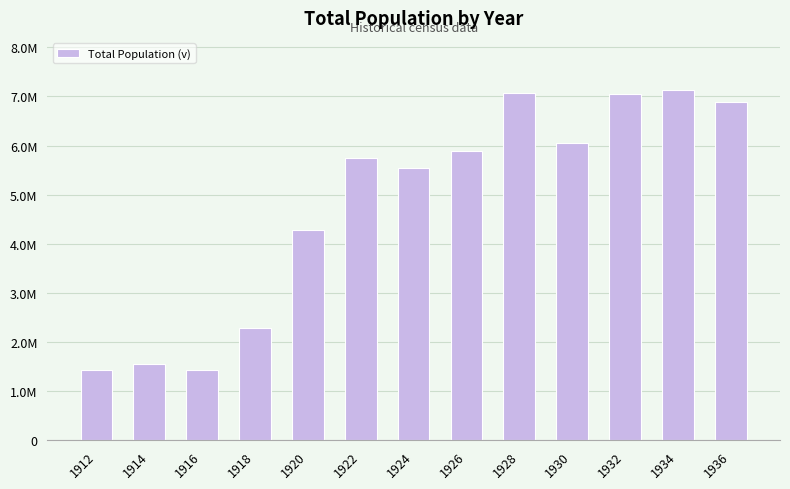

What is the change in value from 1916 to 1930?

+4611684